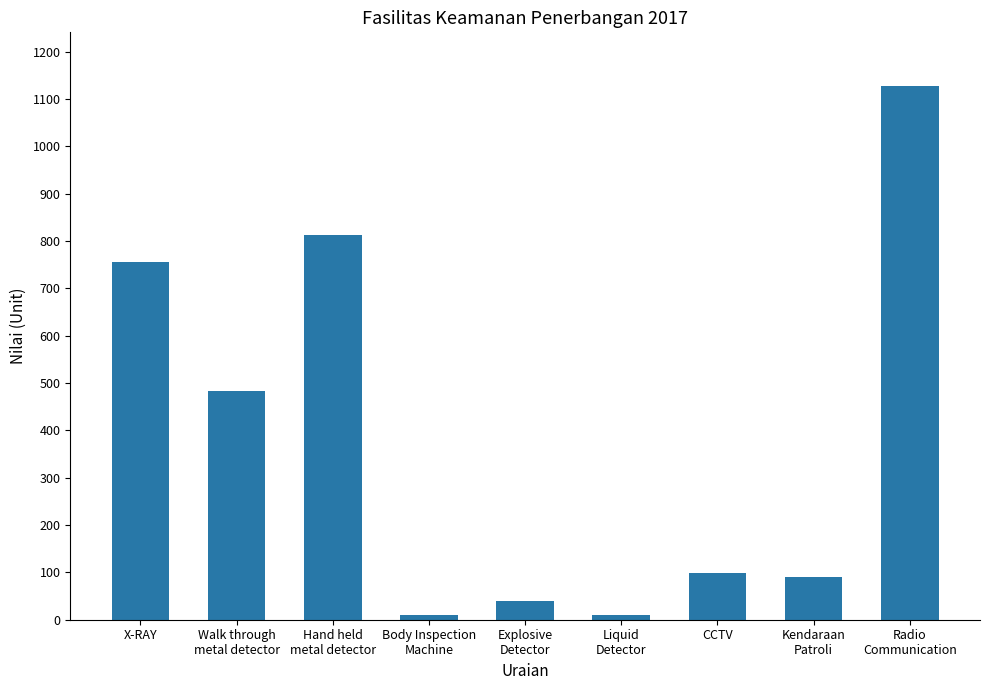

True or false: the data shows 267 at X-RAY.

False